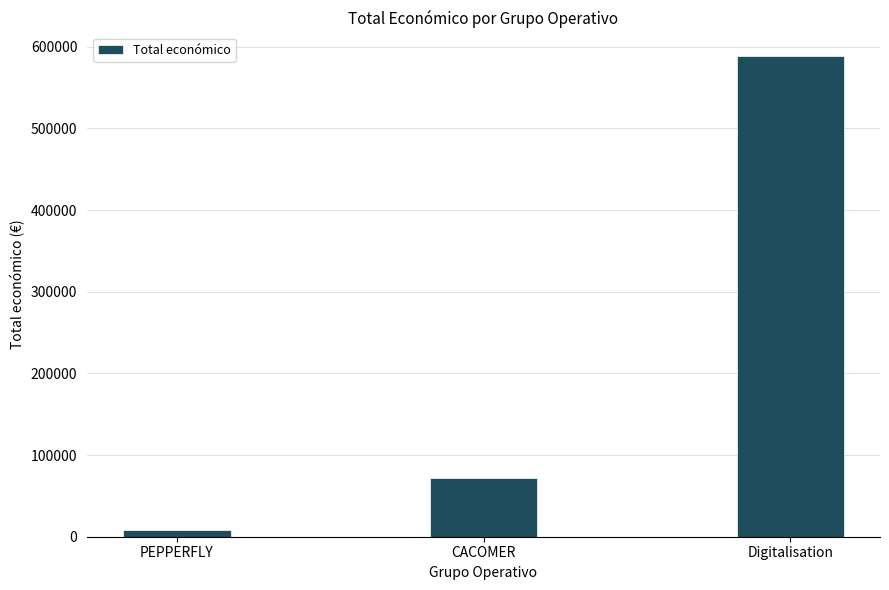

List the labels in order of value, largest first.

Digitalisation, CACOMER, PEPPERFLY